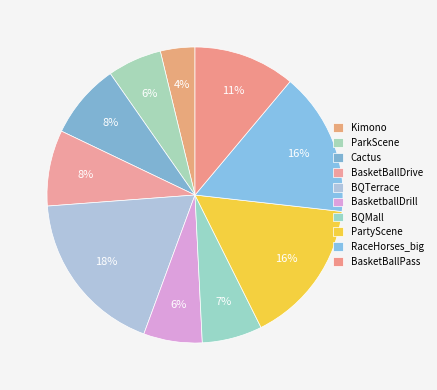

How many segments does this pie chart have?

10